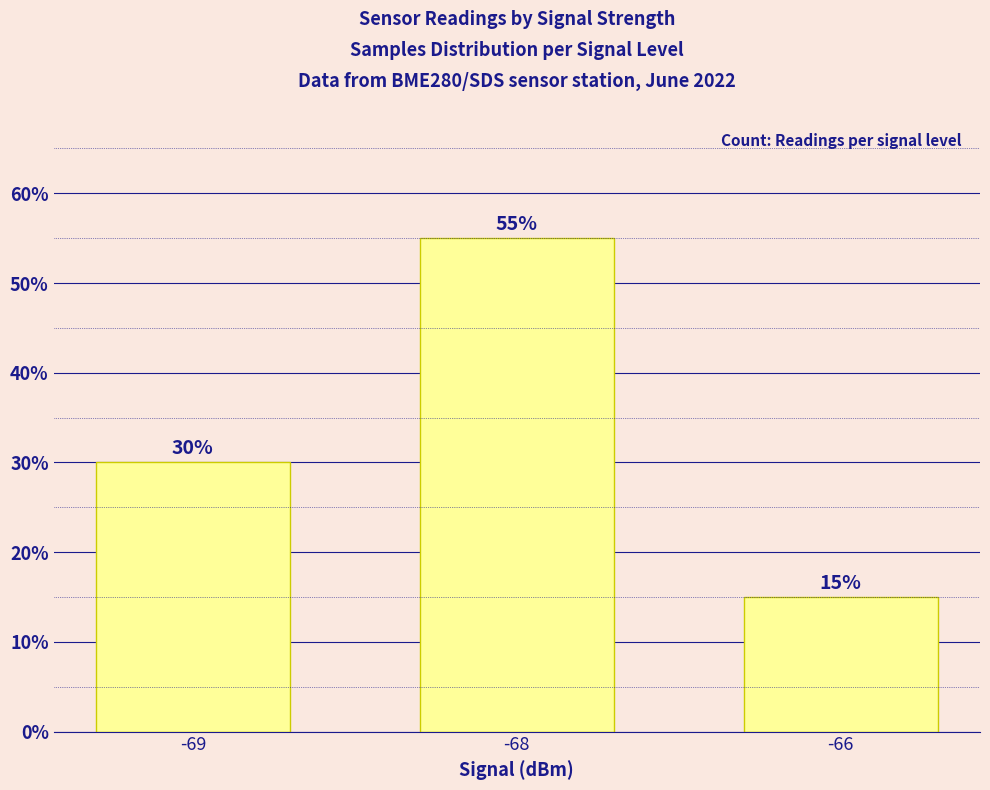

Approximately how many times larger is the value at -69 compared to -68?

0.5